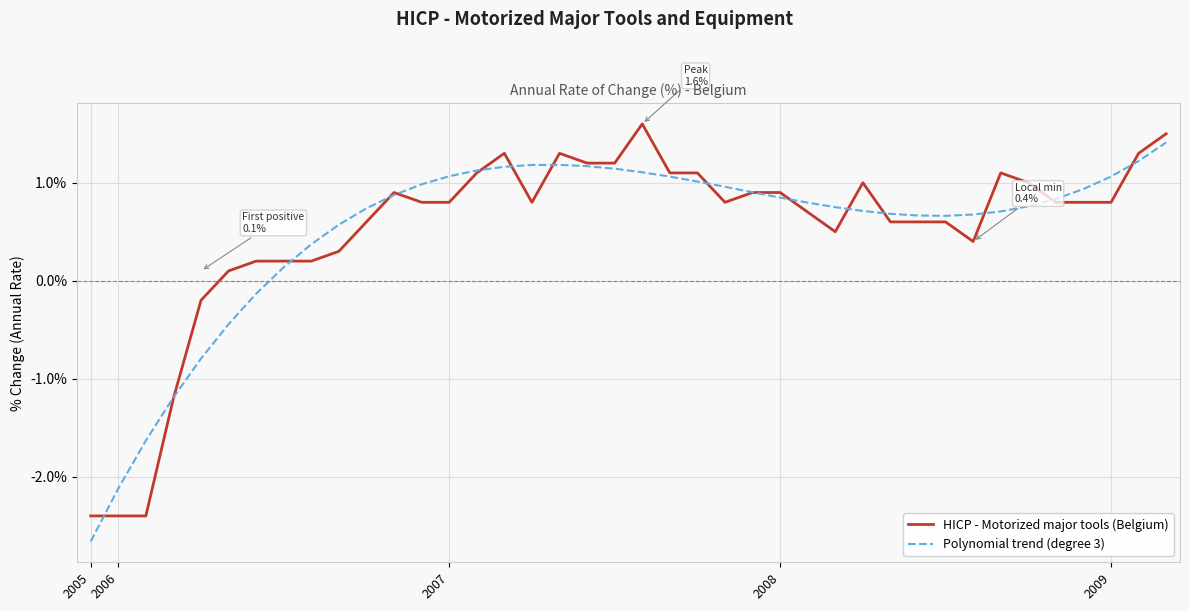

What is the highest value of the HICP - Motorized major tools (Belgium) series?

1.6